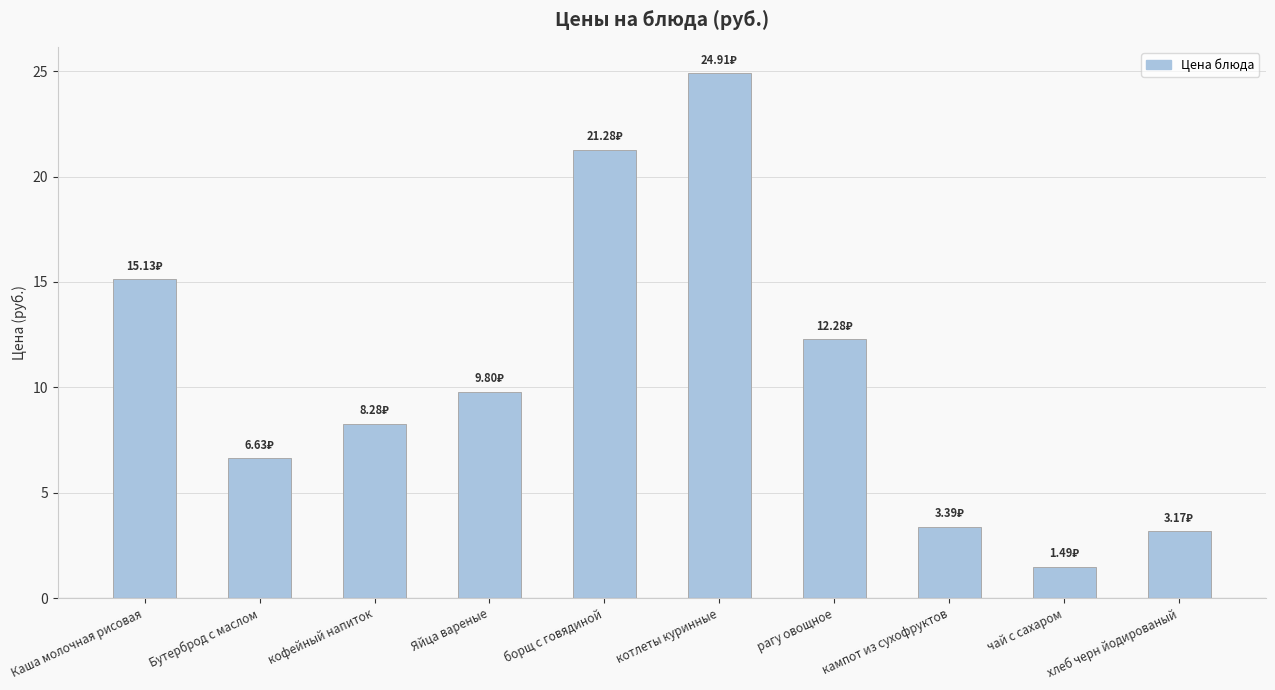

What is the change in value from кофейный напиток to Яйца вареные?

+1.5